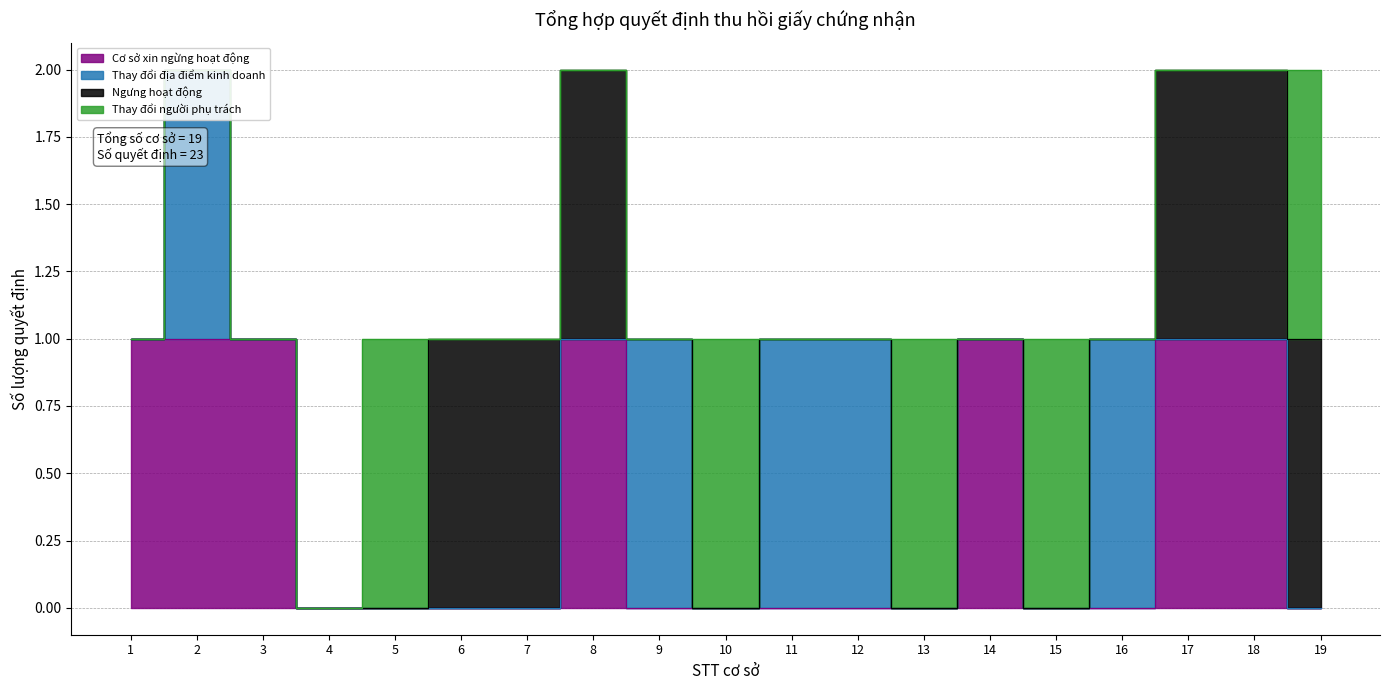

True or false: Cơ sở xin ngừng hoạt động and Ngưng hoạt động cross at least once.

False